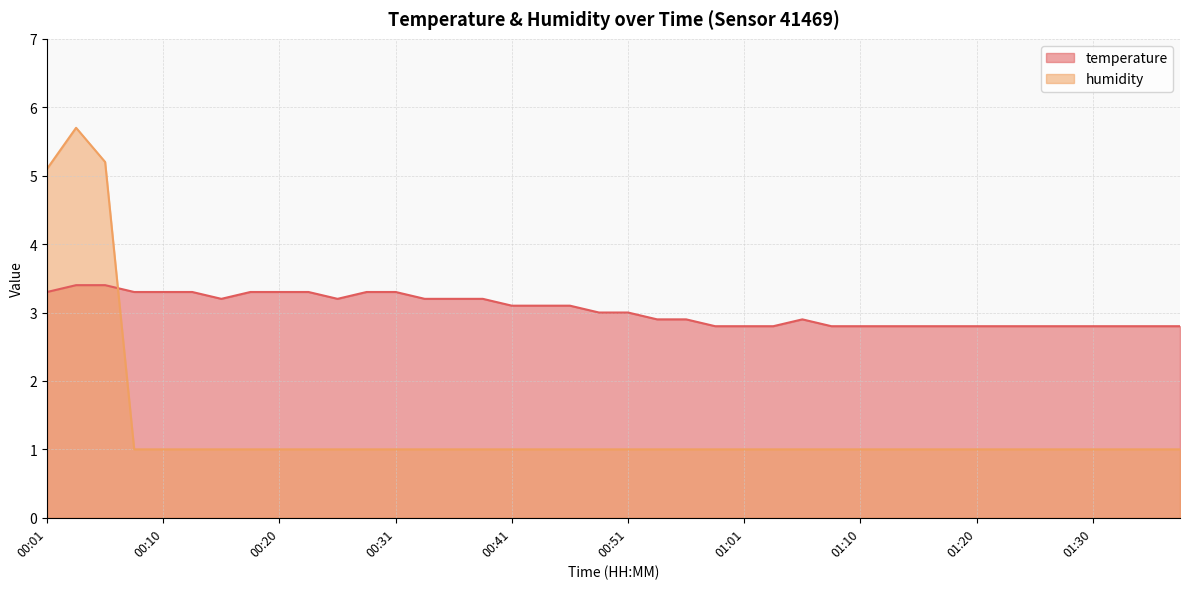

Is the value of temperature at 00:18 greater than the value of humidity at 01:08?

Yes